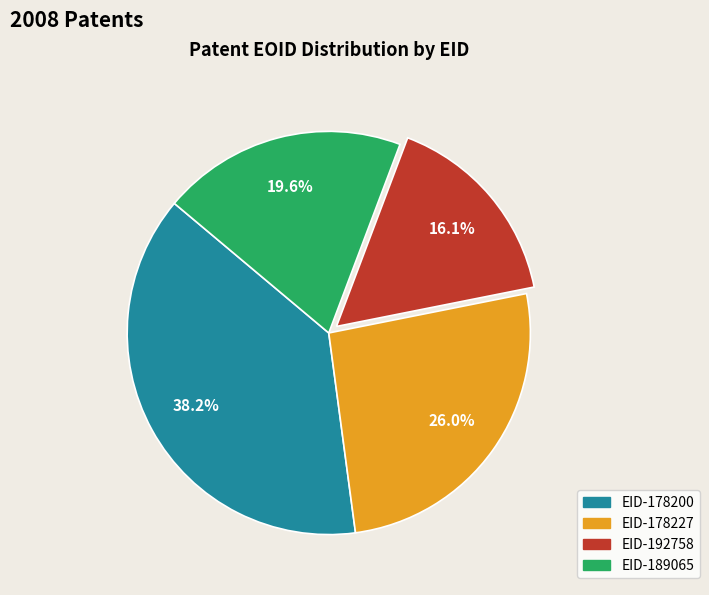

Is there any slice that represents more than half of the pie?

No